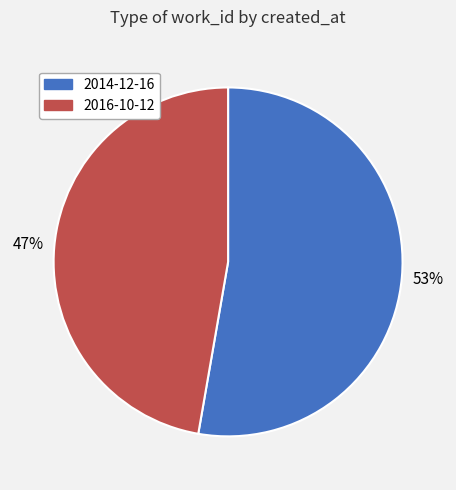

Which has a higher value, 2016-10-12 or 2014-12-16?

2014-12-16